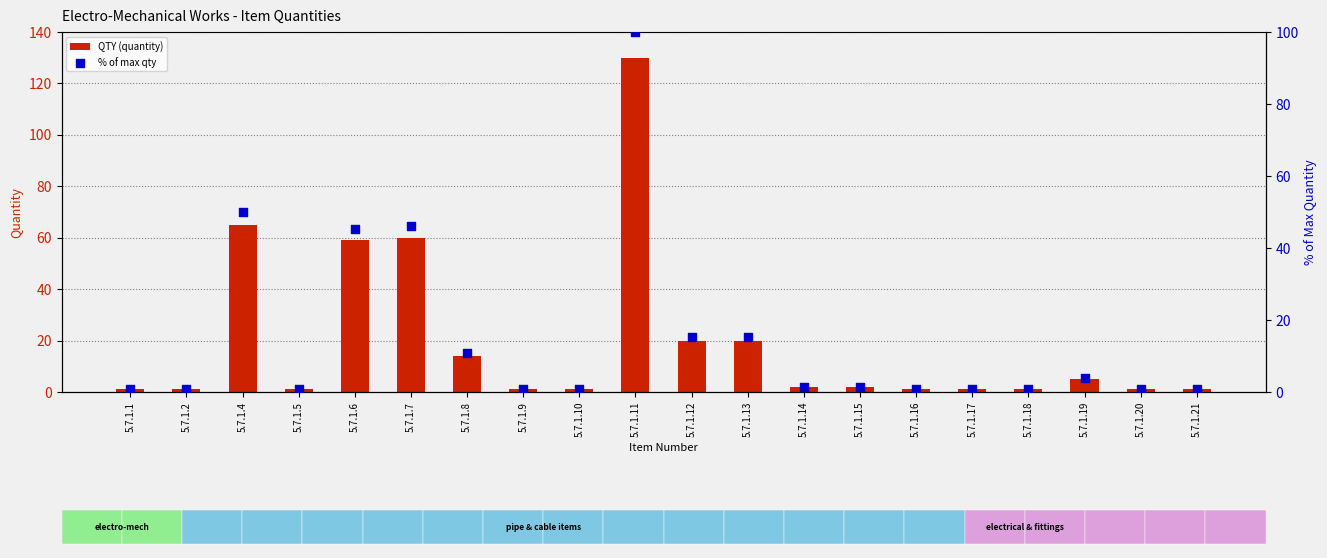

Which series contains the highest Y value?

QTY (quantity)